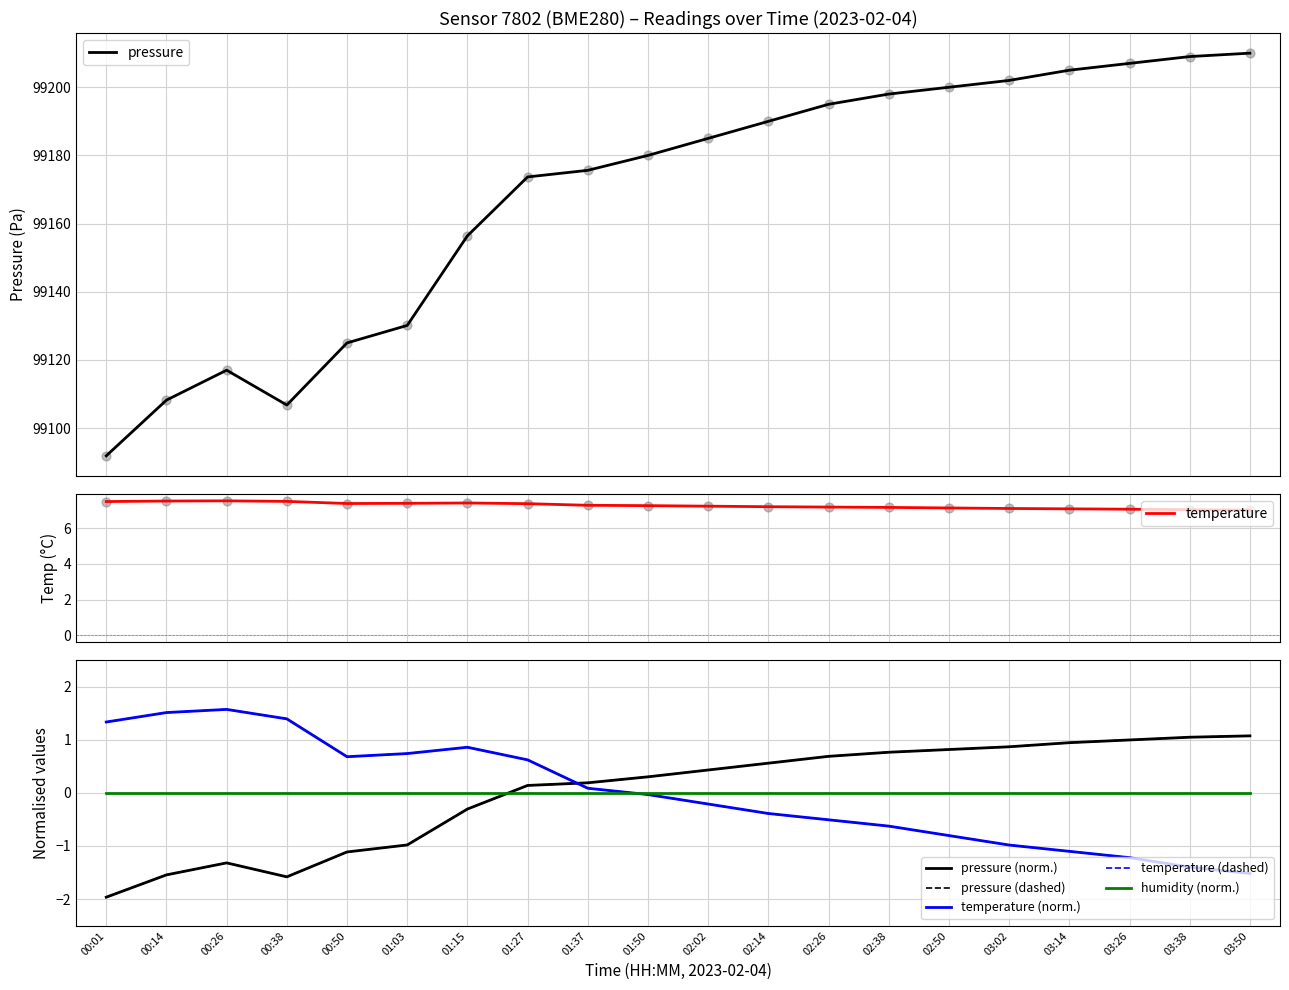

At how many categories does at least one series exceed 13795?

20